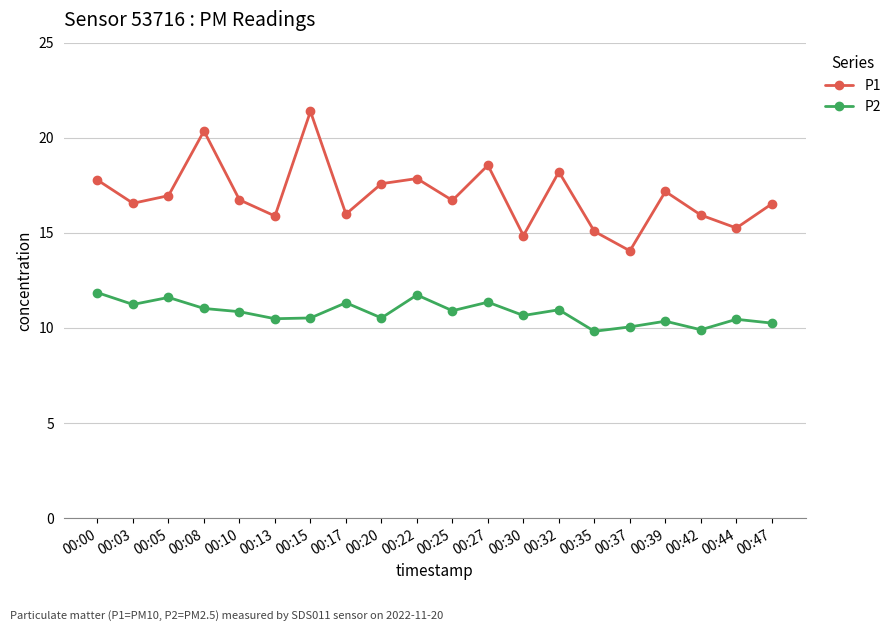

How many categories are shown in the chart?

20